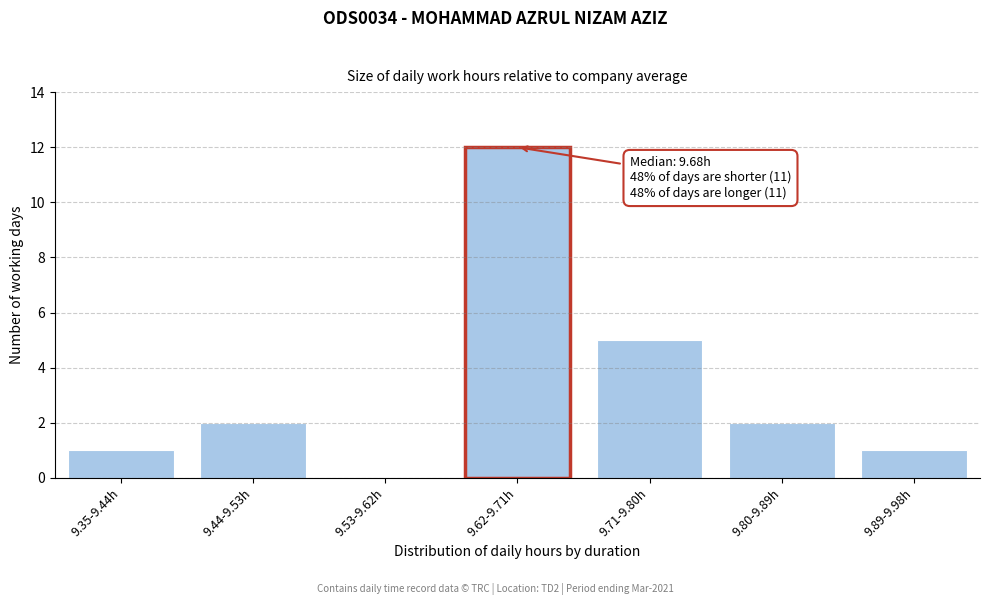

Reading right to left, transcribe all the data shown in this chart.

9.89-9.98h=1	9.80-9.89h=2	9.71-9.80h=5	9.62-9.71h=12	9.53-9.62h=0	9.44-9.53h=2	9.35-9.44h=1